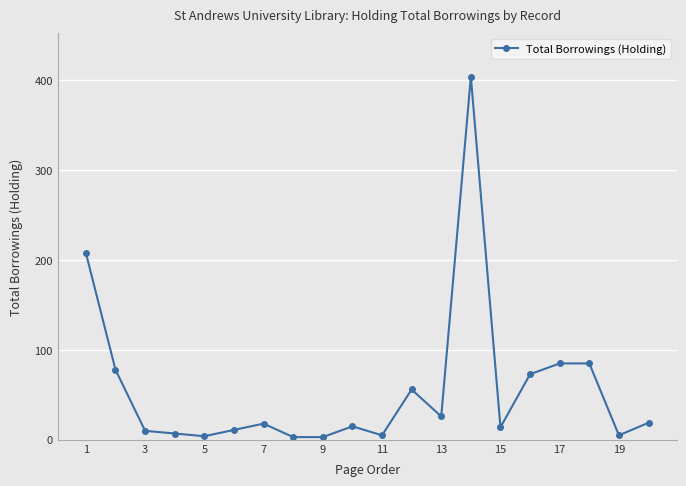

How many series are shown in this chart?

1